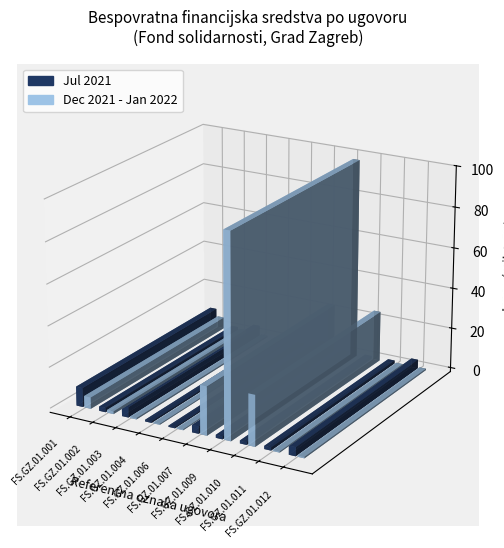

How many series are shown in this chart?

2